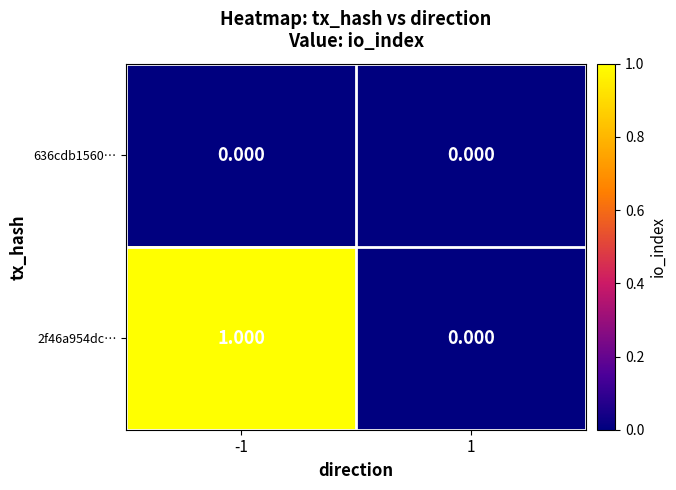

Count the number of categories in the chart.

2